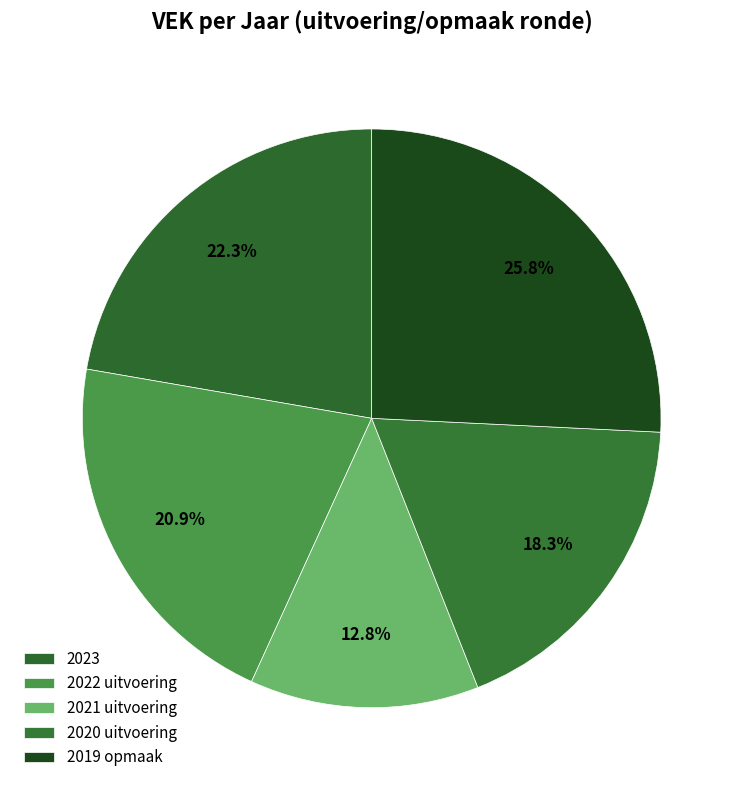

Rank the categories by value from lowest to highest.

2021 uitvoering, 2020 uitvoering, 2022 uitvoering, 2023, 2019 opmaak